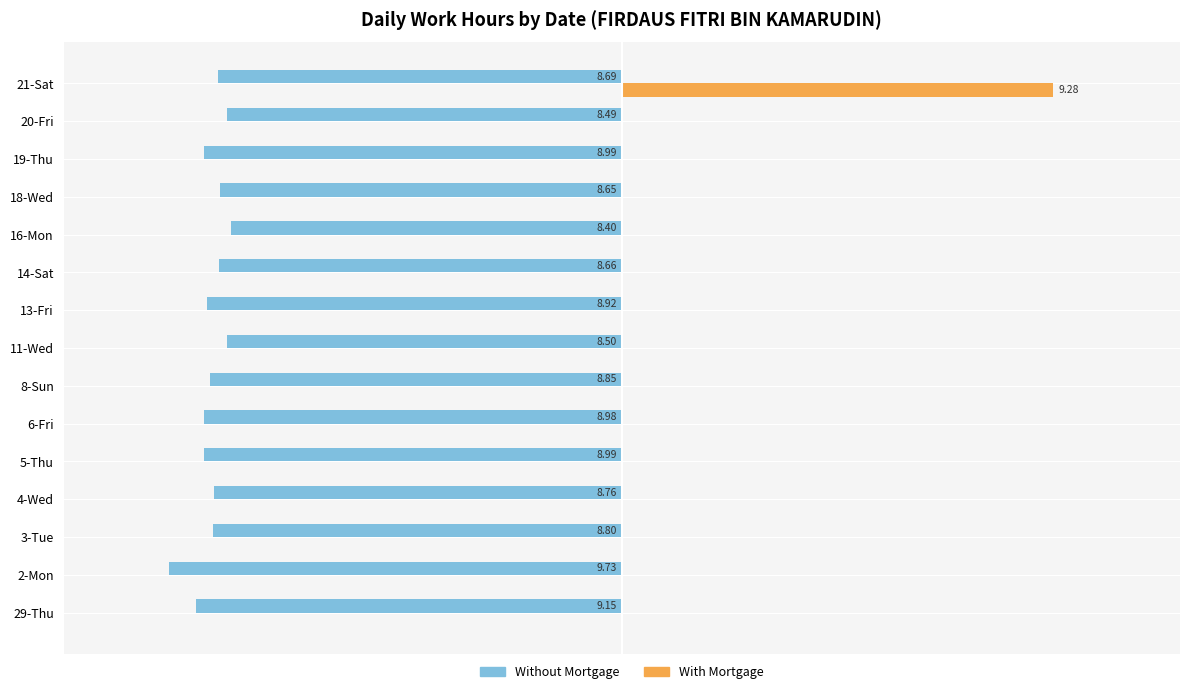

What are all the series names shown in the legend?

Without Mortgage, With Mortgage